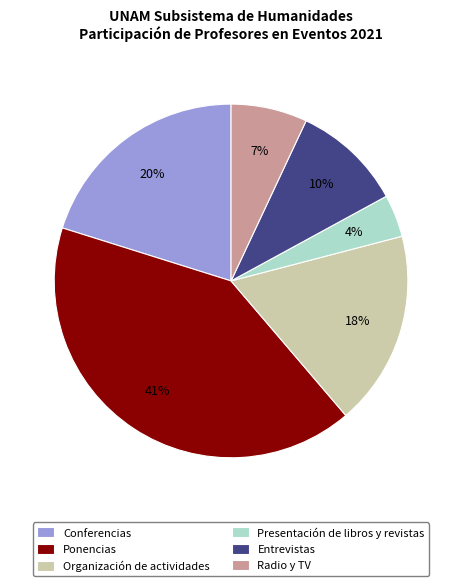

What percentage is the Entrevistas slice, to the nearest percent?

10%